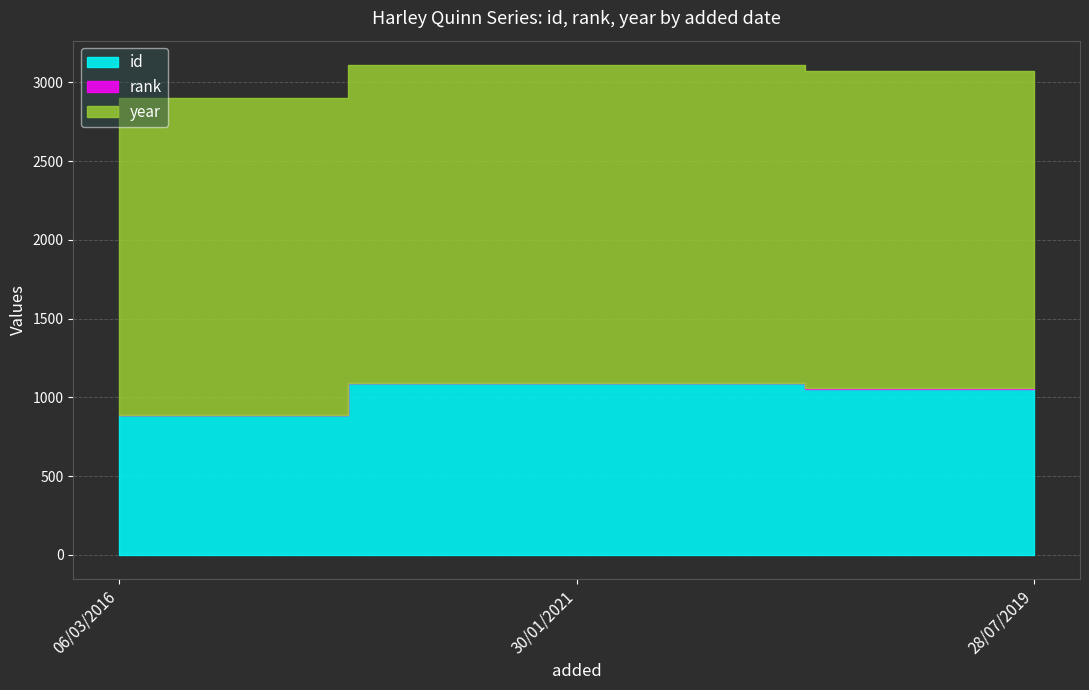

Where is year nearest to the value 2015?

06/03/2016